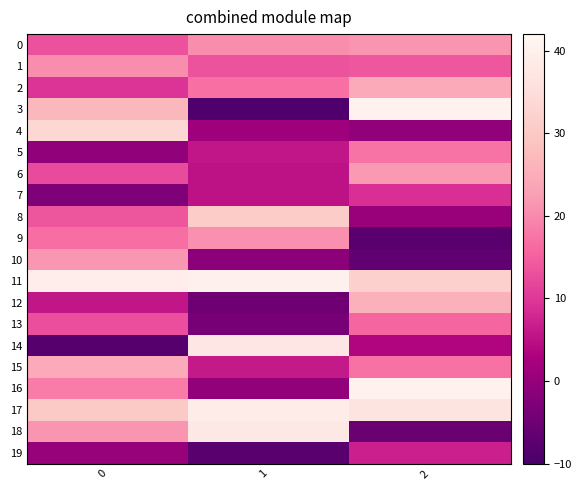

Rank the series at 2 from lowest to highest value.

9, 10, 18, 4, 8, 14, 19, 7, 1, 13, 15, 5, 0, 6, 2, 12, 11, 17, 16, 3